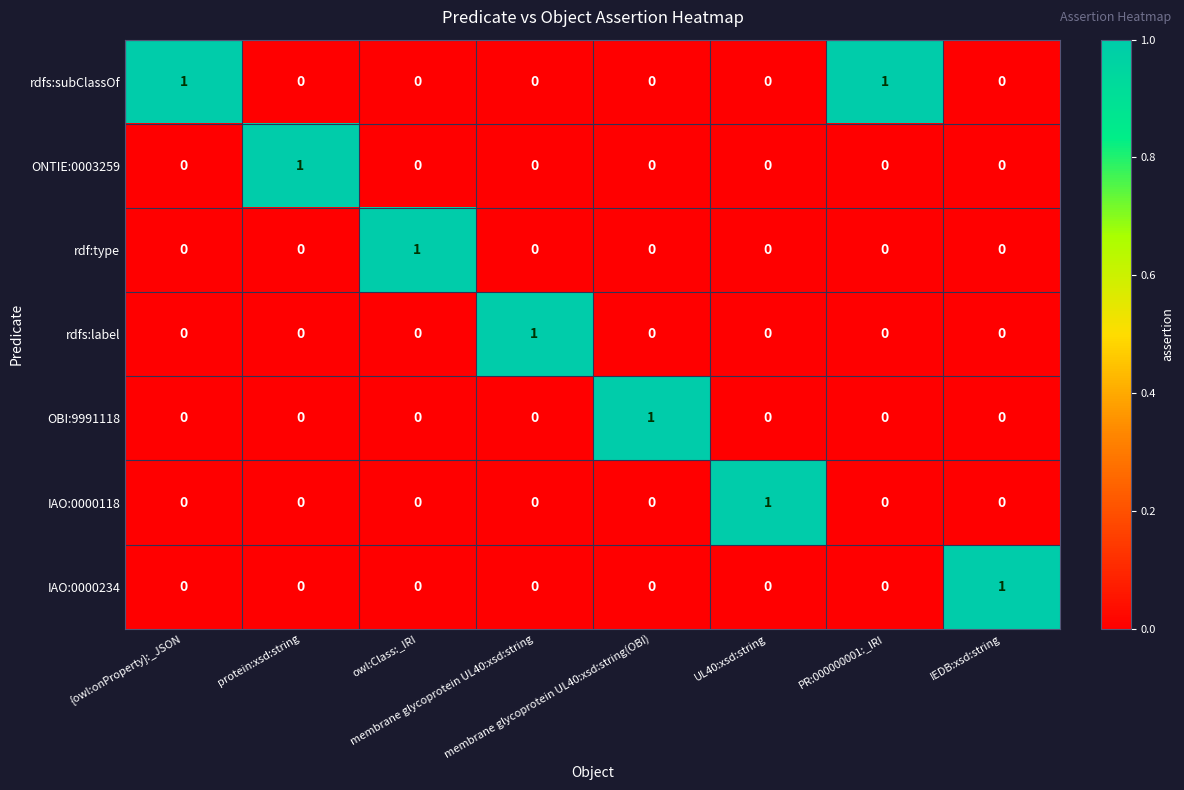

At how many categories does at least one series exceed 0?

8